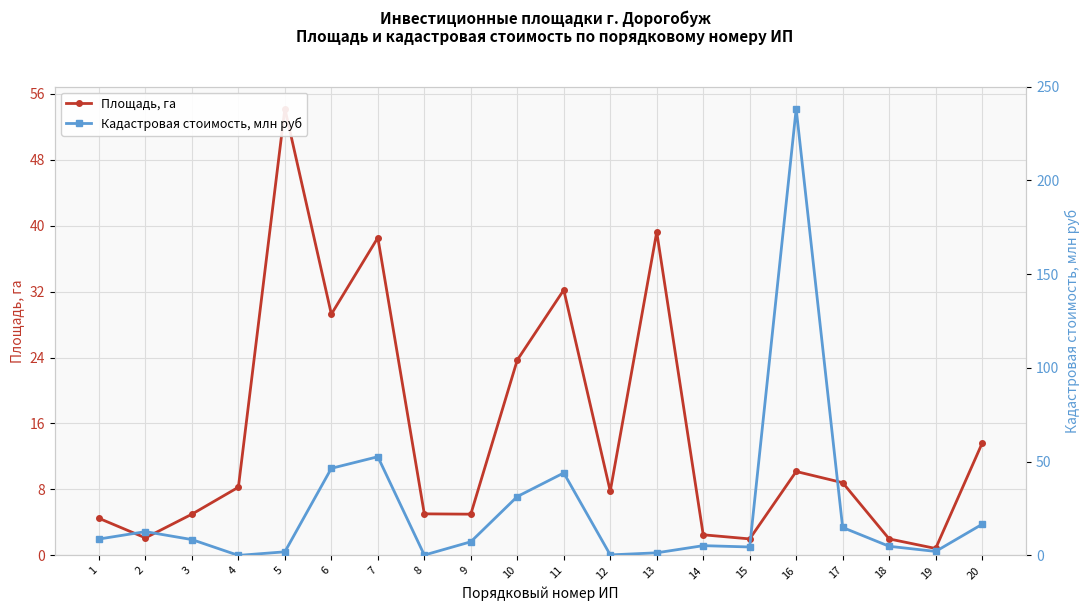

How many interior local peaks does the Кадастровая стоимость, млн руб series have?

5